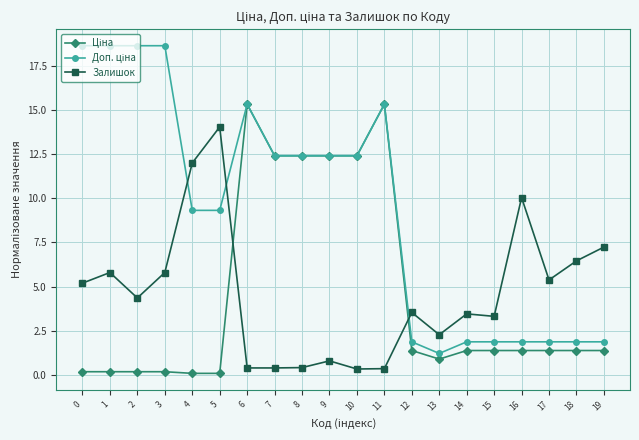

What is the greatest value displayed?

18.6